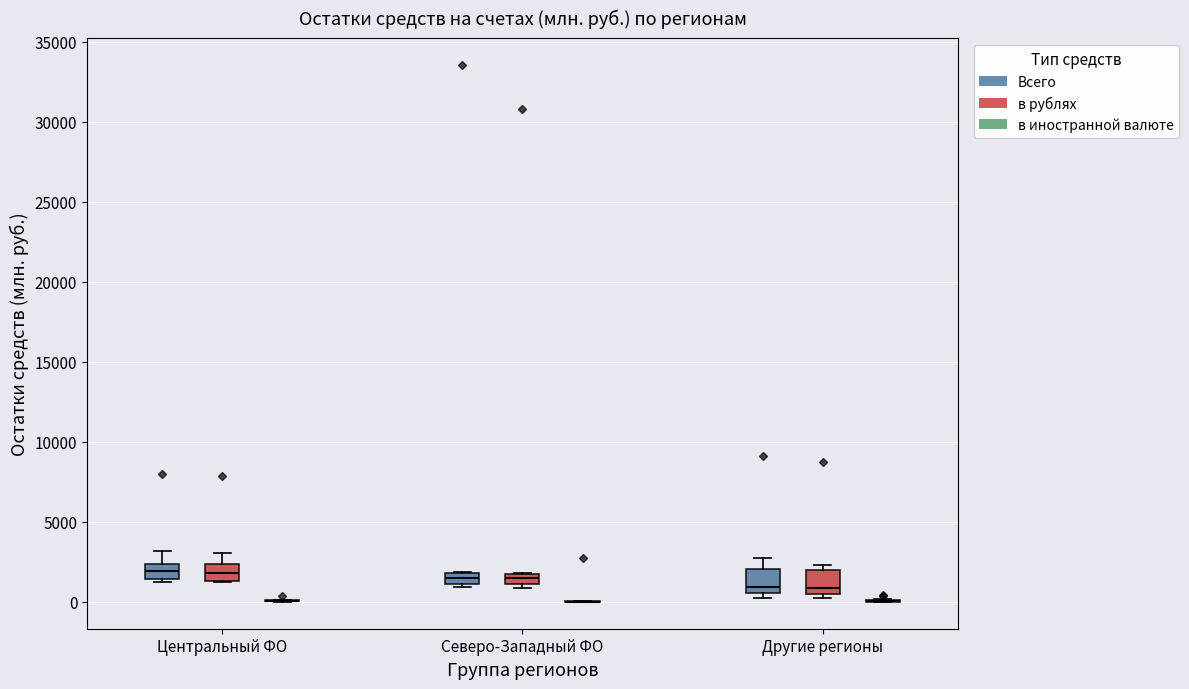

Where is the lower edge of the box for Северо-Западный ФО (в рублях) on the y-axis? The values are not printed on the chart, so give them approximately, as read against the axis.

1000